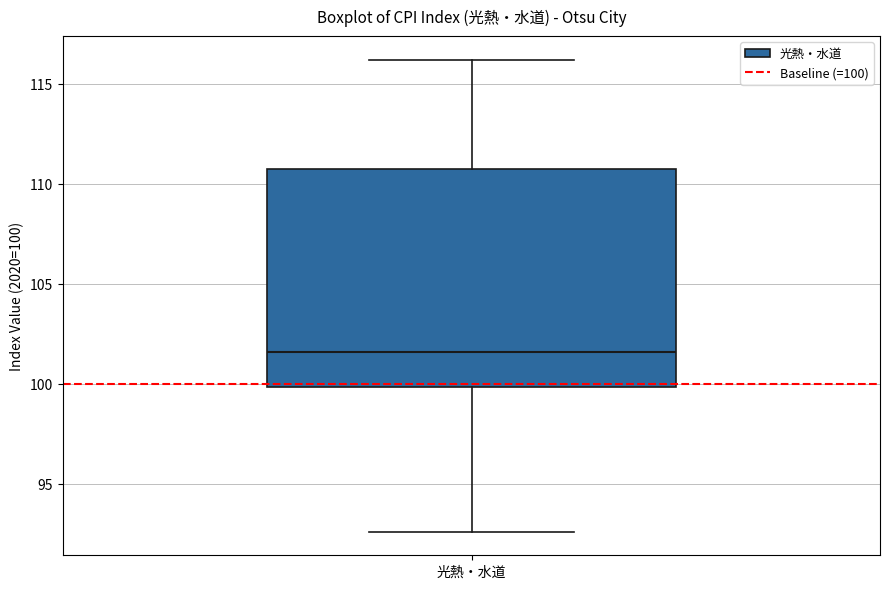

Transcribe this box plot: give where the median line is, the range the box spans, and where the two whiskers end, as read against the y-axis. The values are not printed on the chart, so give them approximately, as read against the axis.

median 101.5, box 100.0 to 111.0, whiskers 92.5 to 116.0